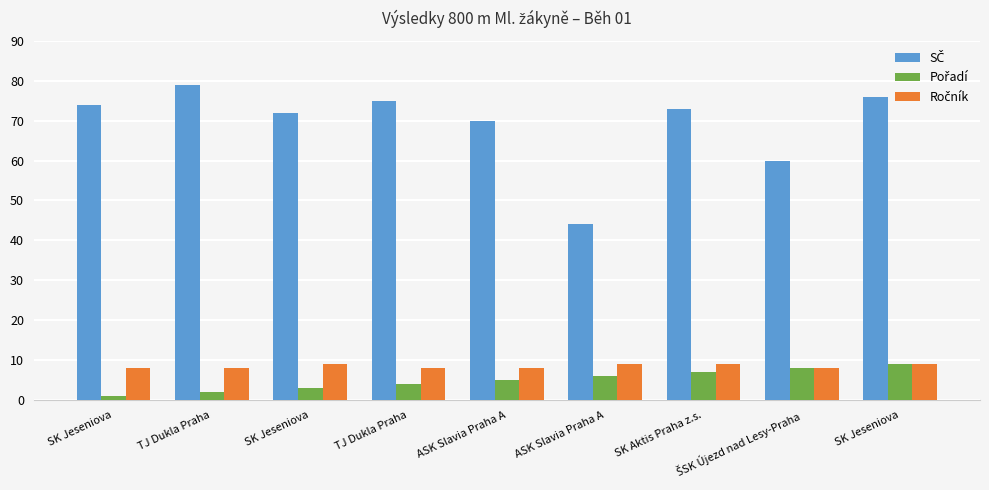

Count the number of data series in this chart.

3